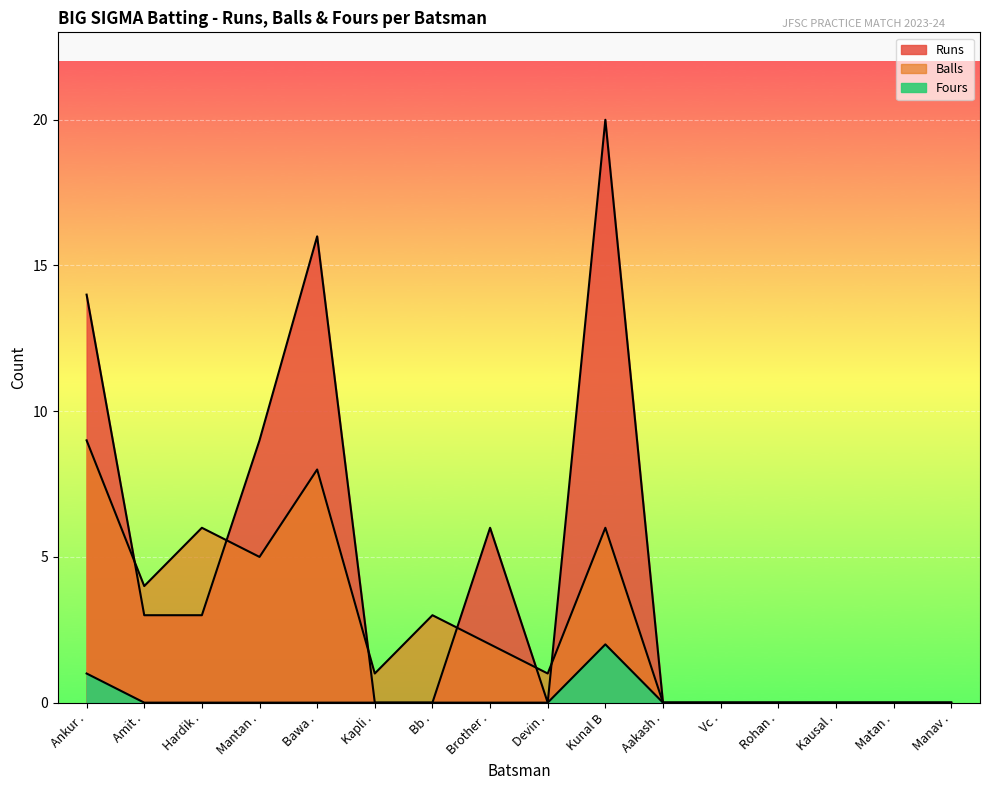

What are all the series names shown in the legend?

Runs, Balls, Fours